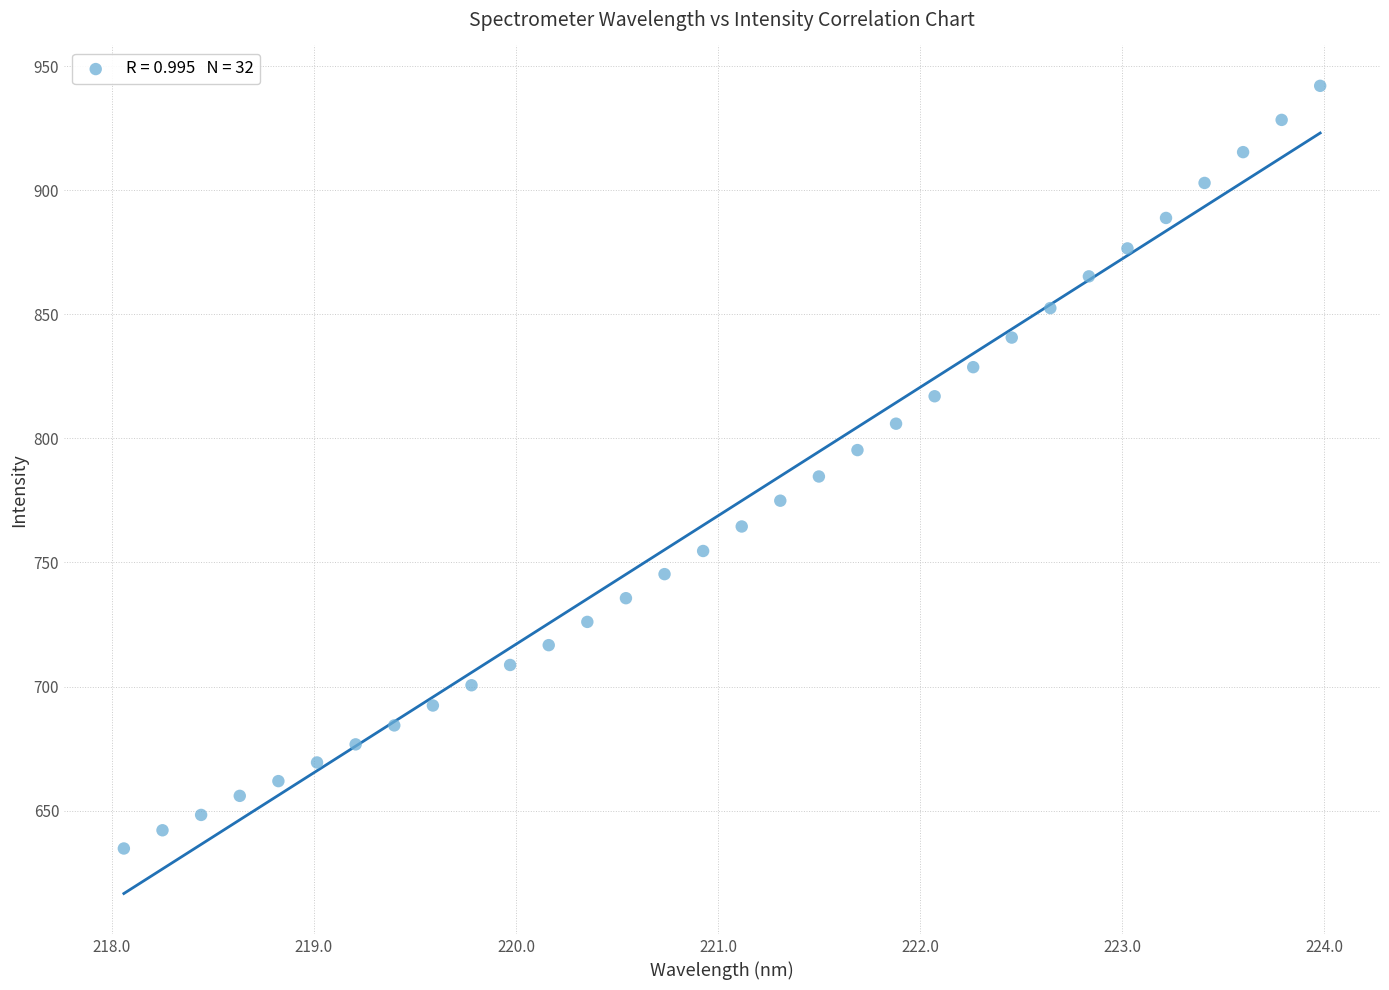

What is the range of X values (max minus min)?

5.9